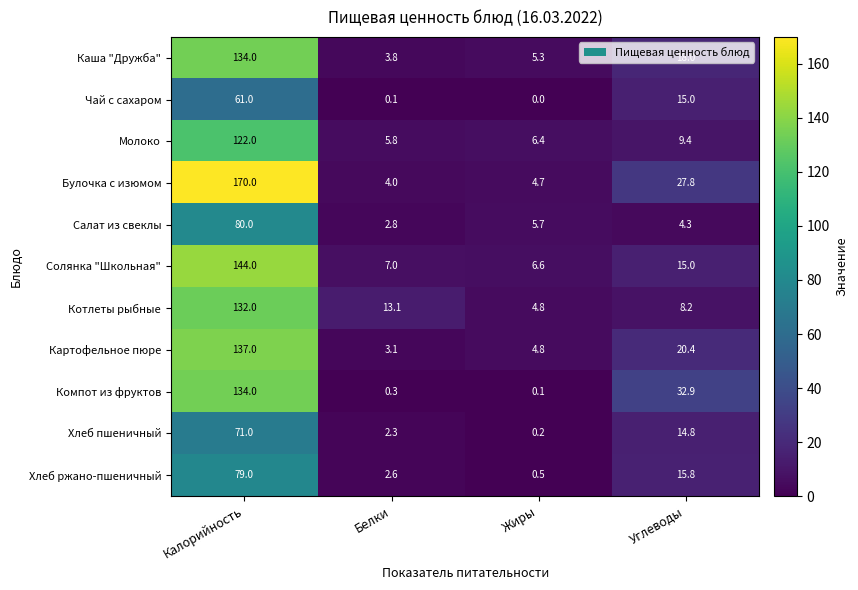

True or false: Компот из фруктов has a value of 49.1 at Углеводы.

False